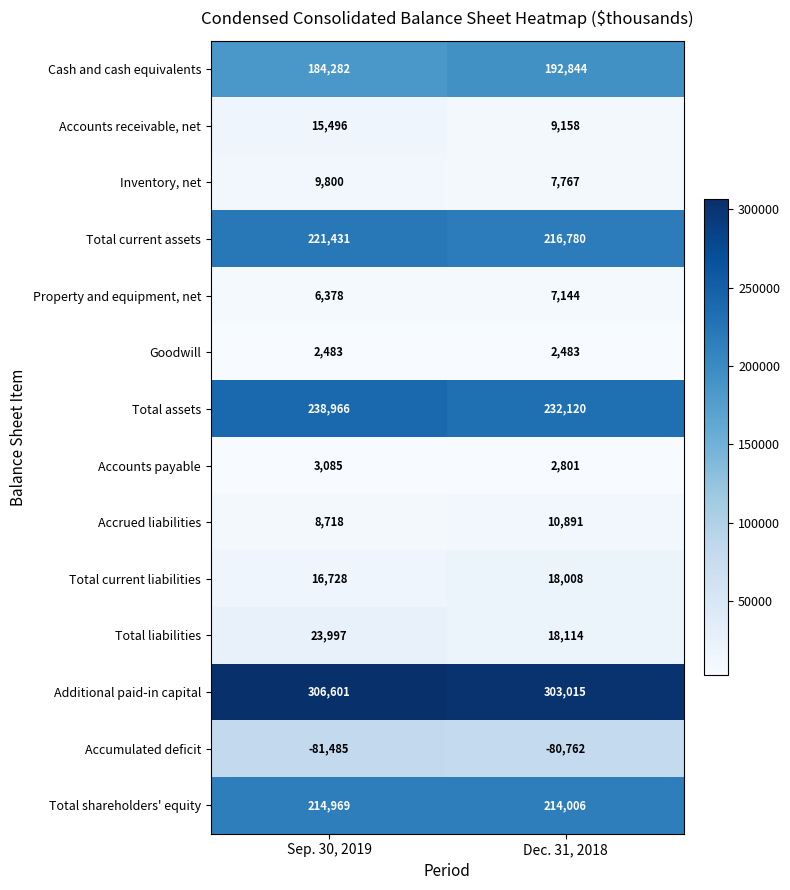

At which label is Total current liabilities closest to 17368?

Sep. 30, 2019